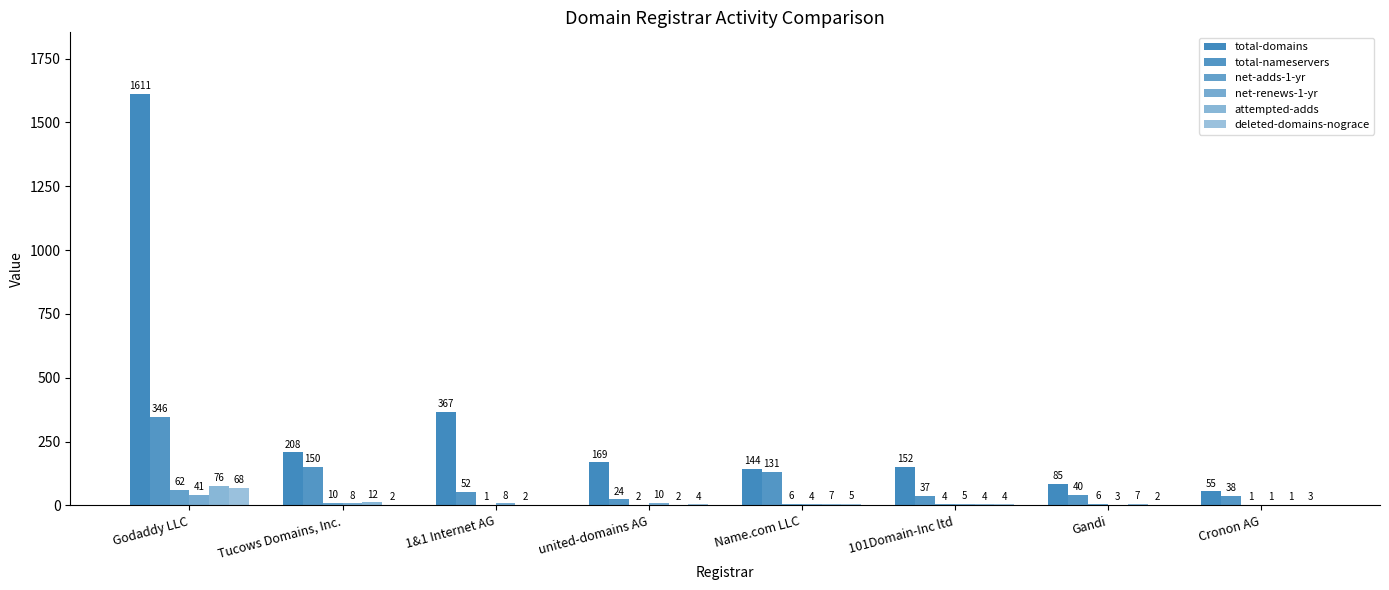

What is the sum of the net-adds-1-yr values at united-domains AG and Godaddy LLC?

64